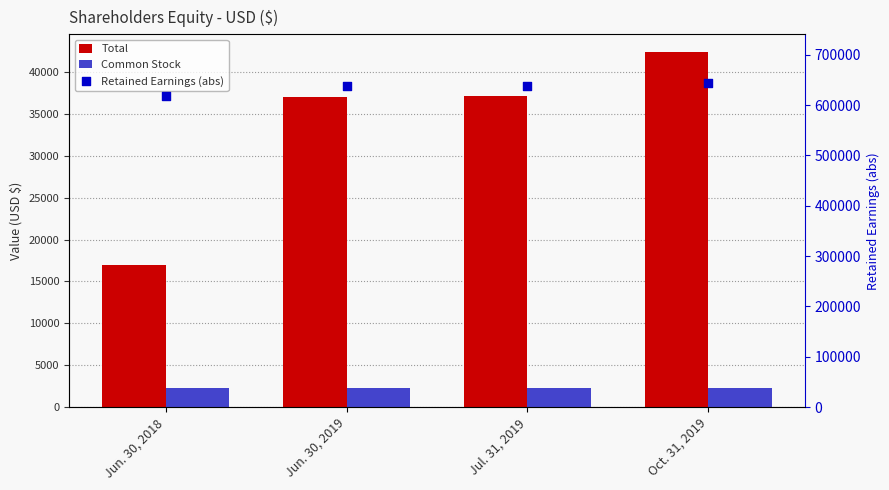

What is the total value across all series at Jul. 31, 2019?

678142